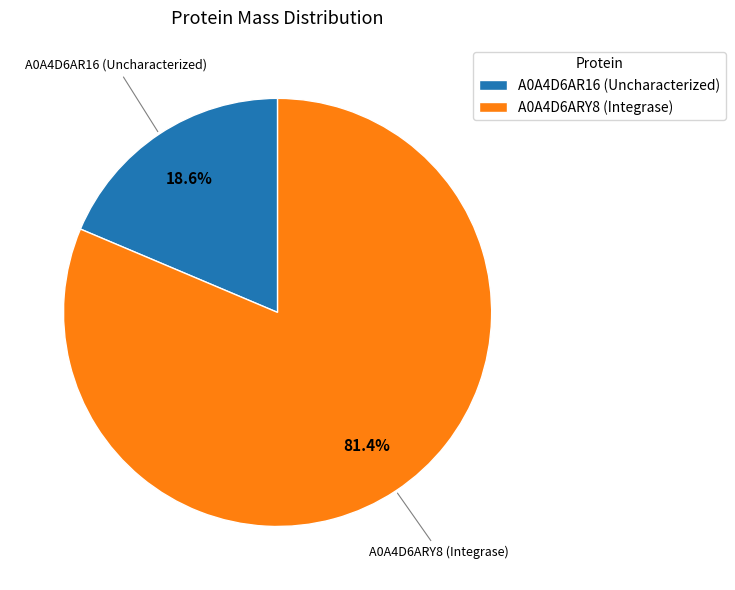

True or false: A0A4D6AR16 (Uncharacterized) accounts for 33% of the total.

False